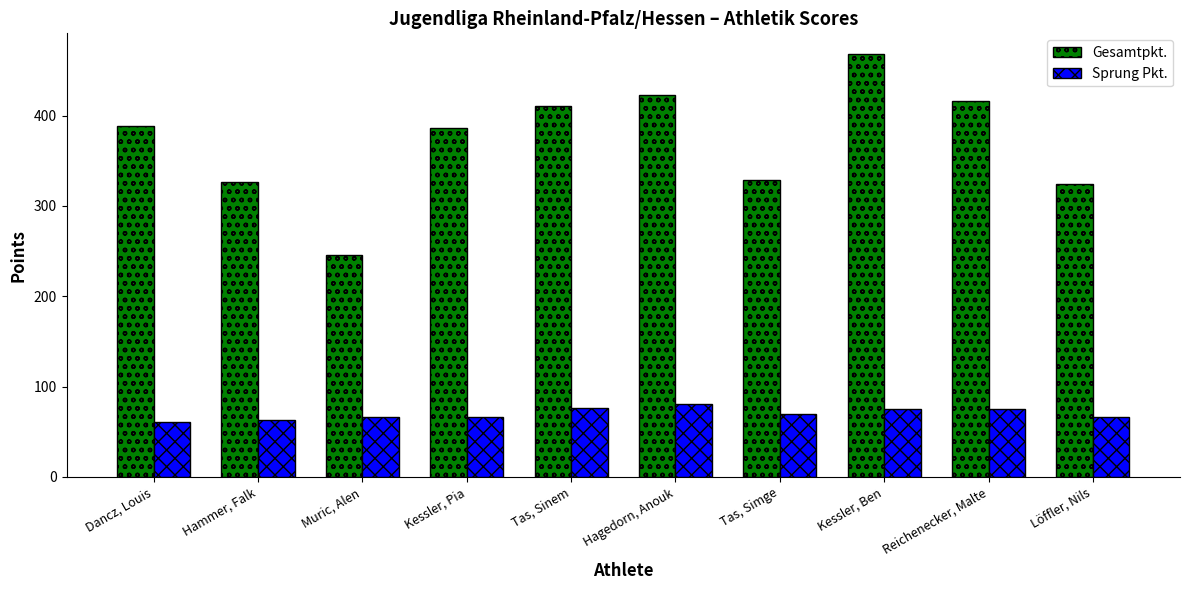

Rank the series by their maximum value, from highest to lowest.

Gesamtpkt., Sprung Pkt.